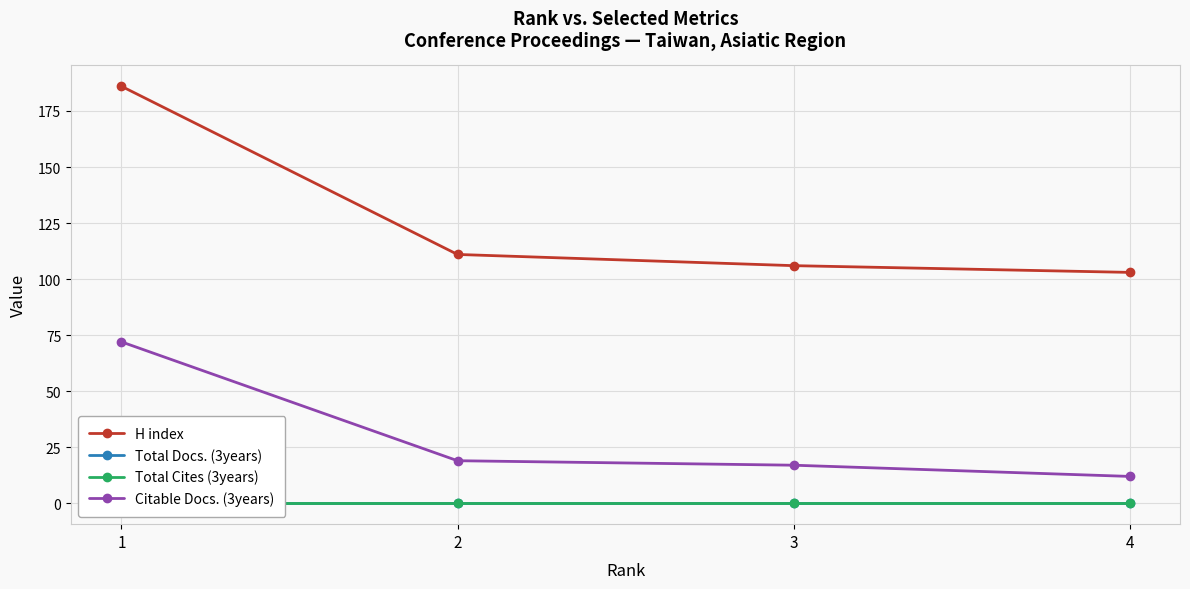

Between 2 and 3, which series saw the biggest shift?

H index